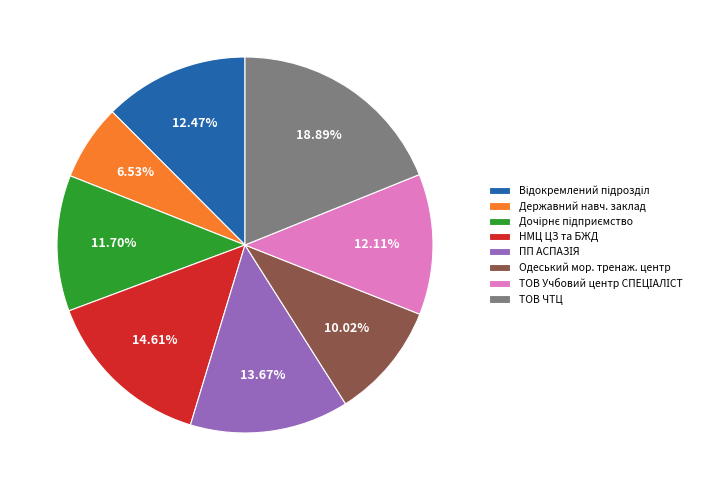

Which has a higher value, ТОВ ЧТЦ or Державний навч. заклад?

ТОВ ЧТЦ